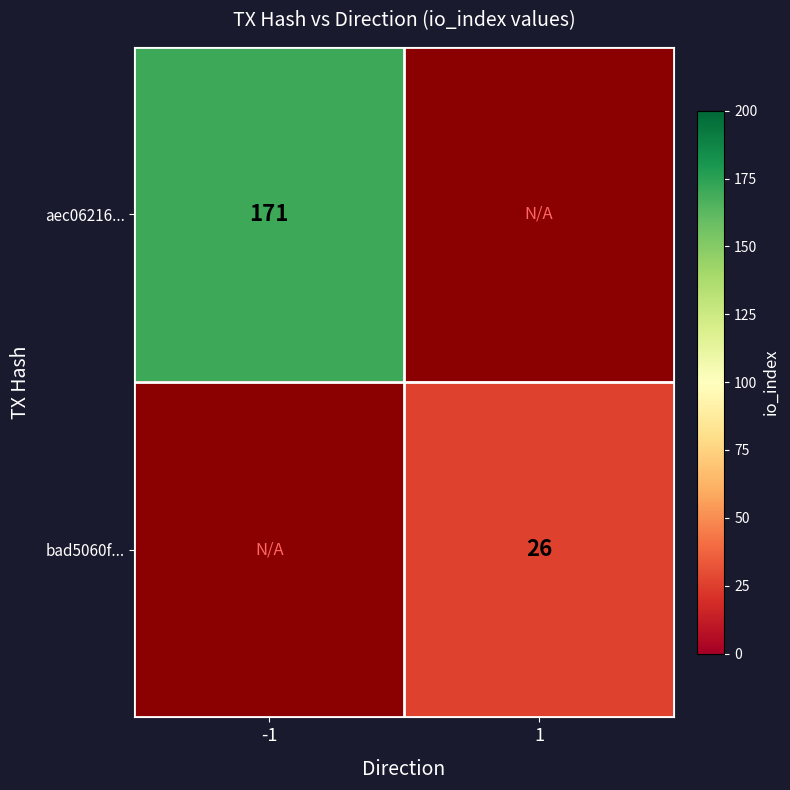

True or false: aec06216... has a value of 278 at -1.

False